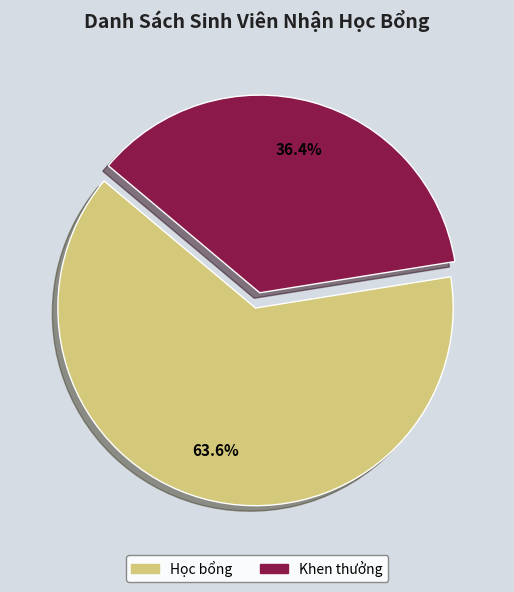

How many segments does this pie chart have?

2